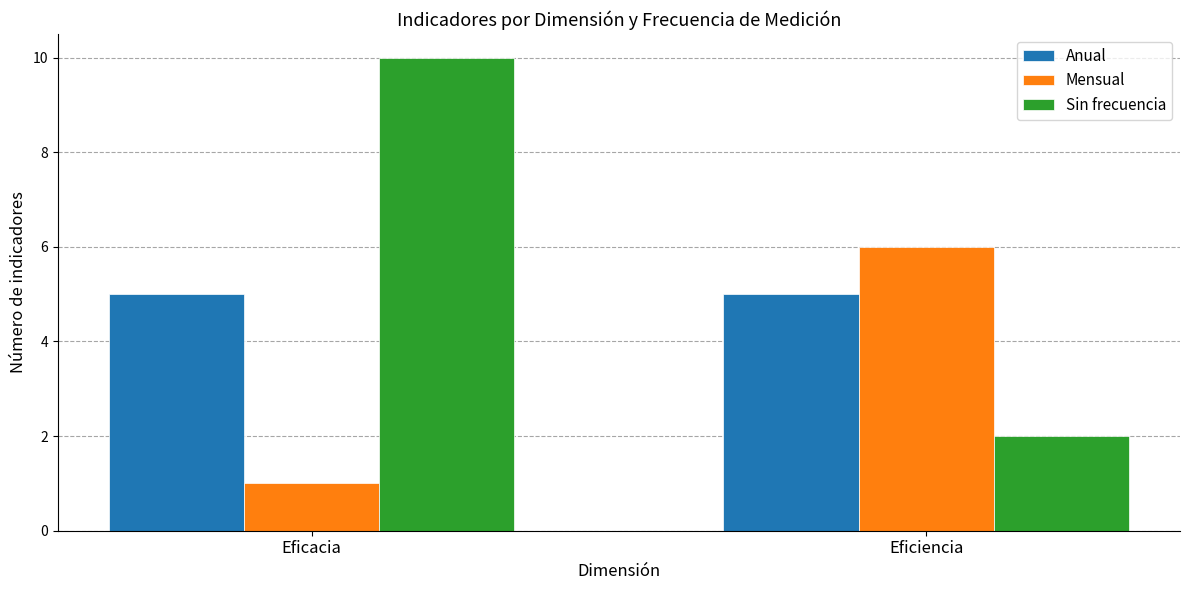

Is it true that Anual equals 5 at Eficiencia?

True